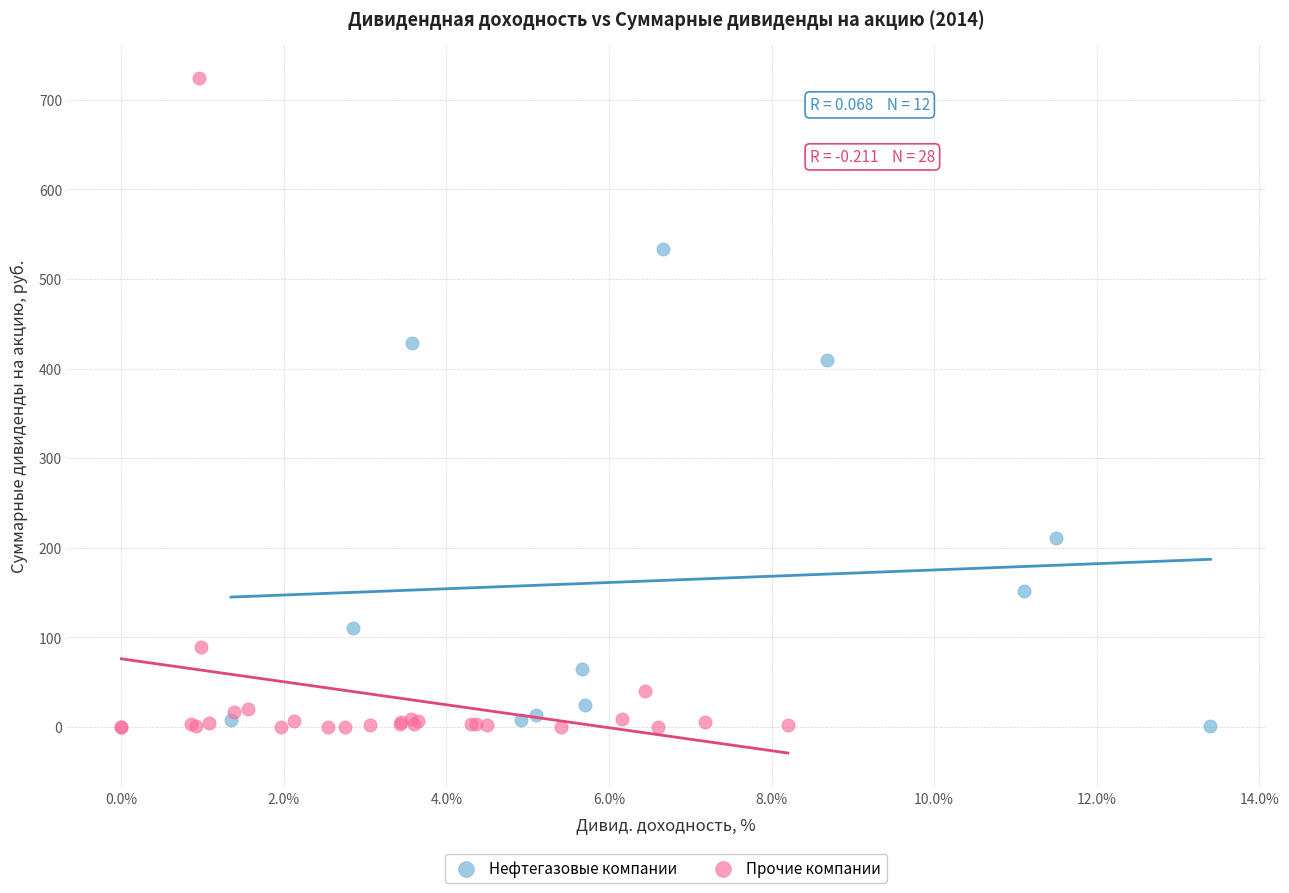

Which series contains the highest Y value?

Прочие компании